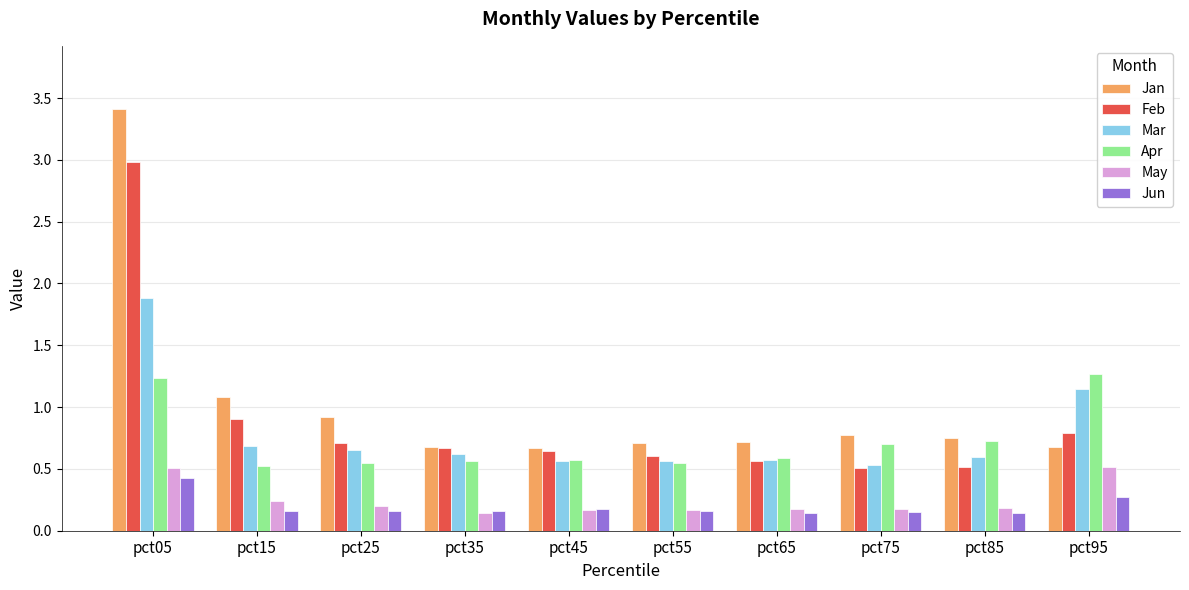

What is the difference between the maximum and minimum values in the Mar series?

1.3